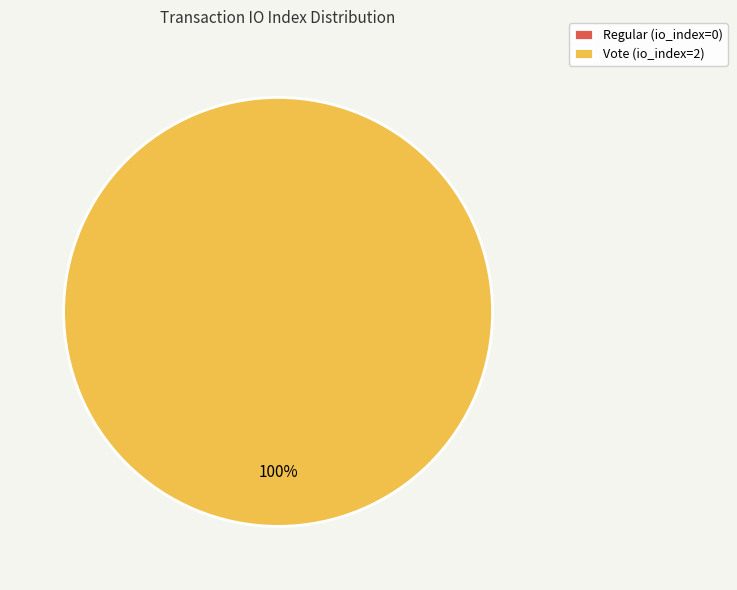

Which category has the biggest portion of the pie?

Vote (io_index=2)